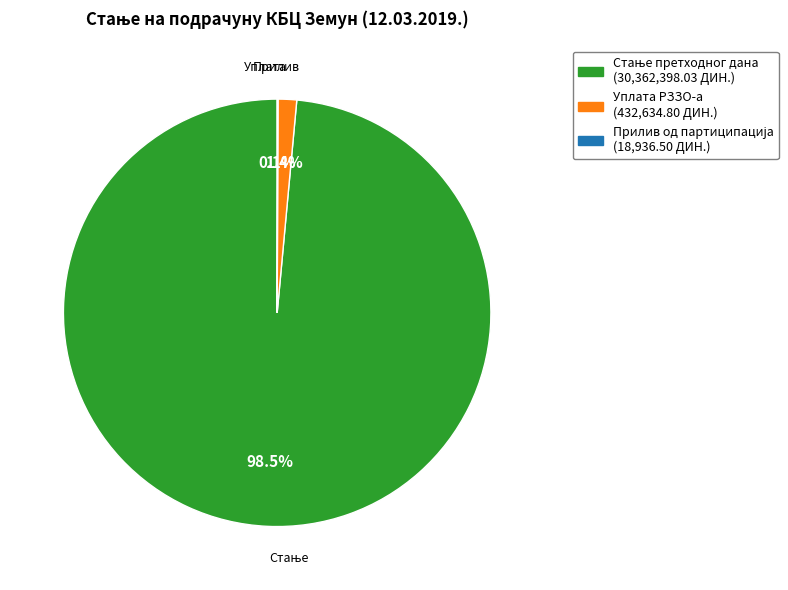

Does any single category account for the majority?

Yes